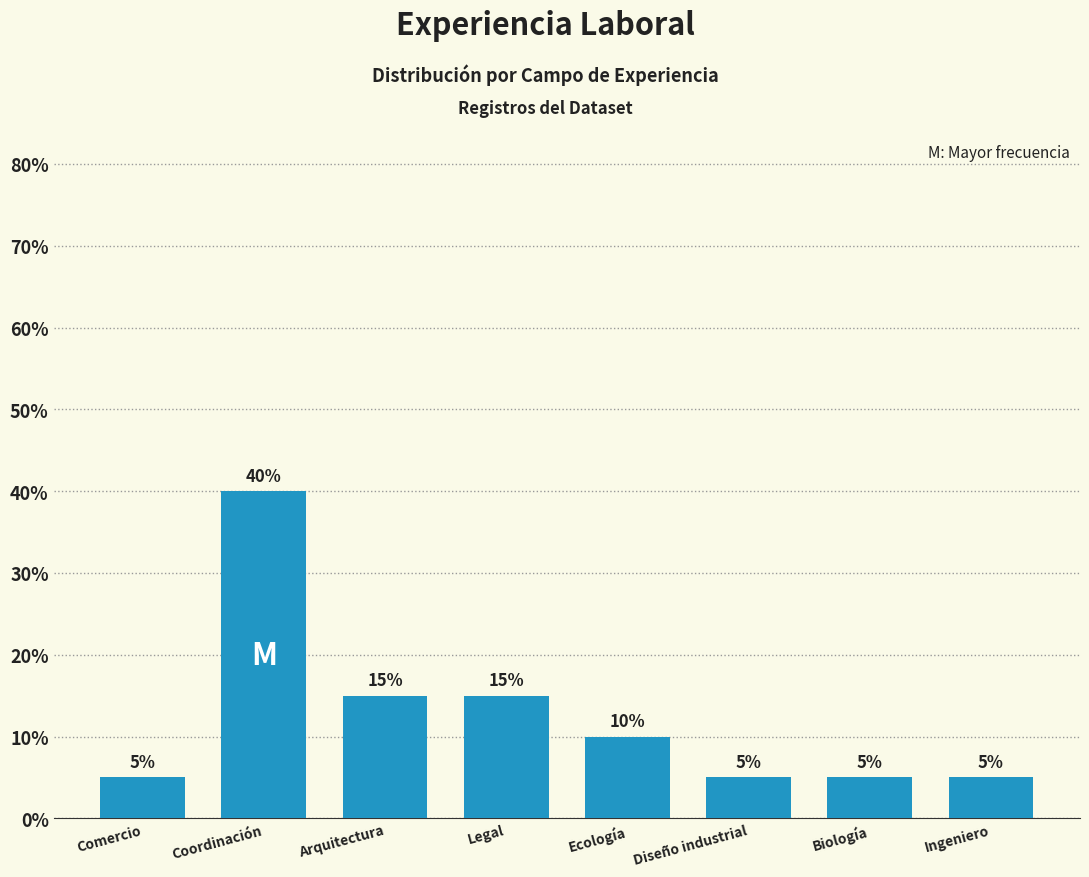

Reading right to left, what are all the values shown in this chart?

5	5	5	10	15	15	40	5